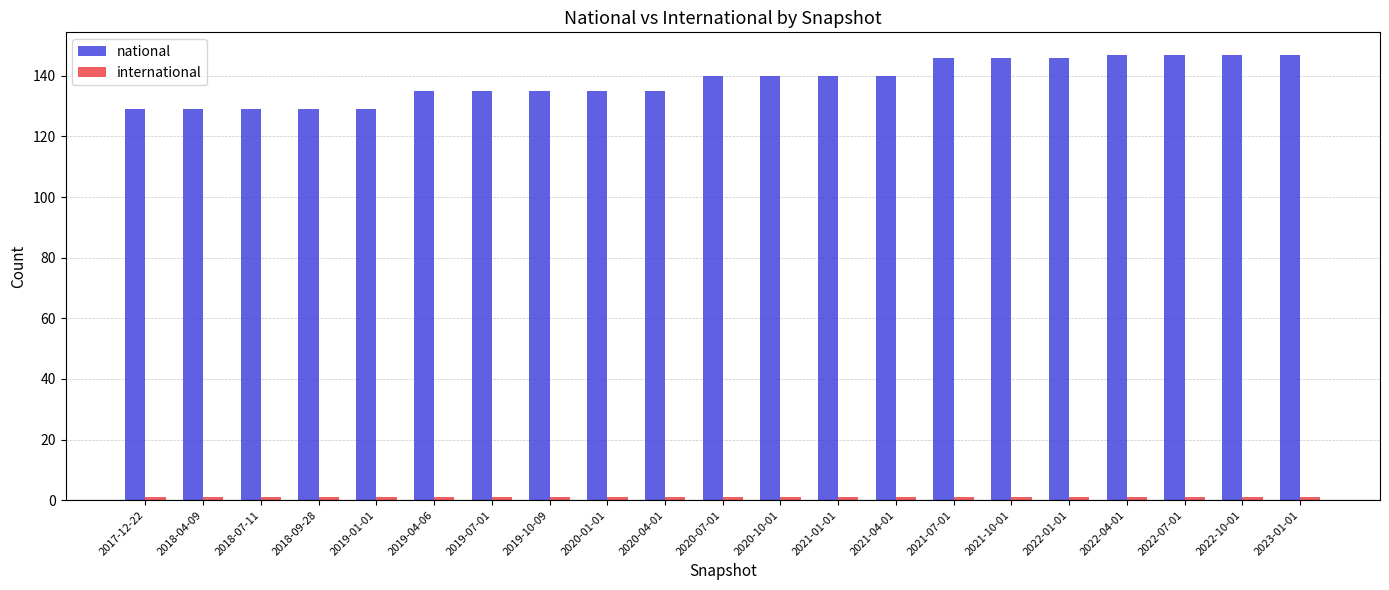

What is the difference between the highest and lowest values at 2019-07-01?

134